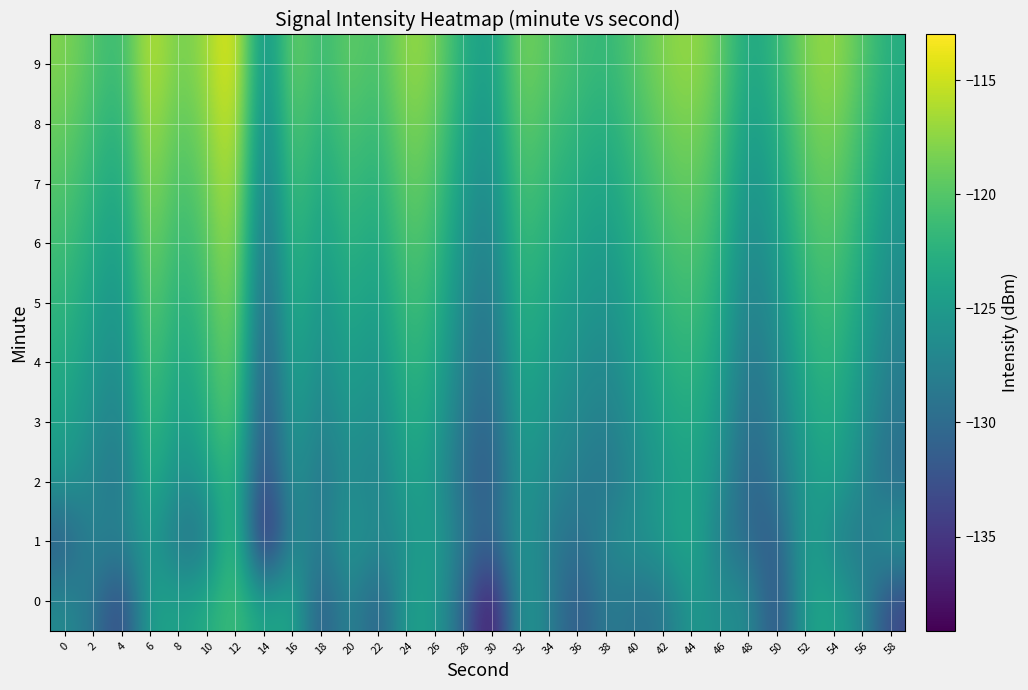

What is the maximum value shown in the chart?

-113.0